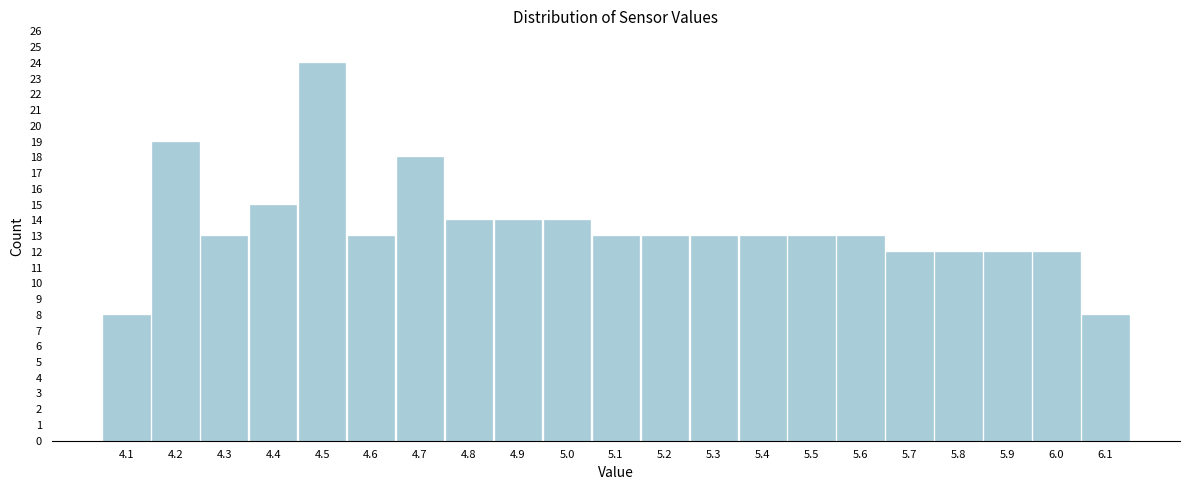

Reading left to right, what are all the values shown in this chart?

4.1=8	4.2=19	4.3=13	4.4=15	4.5=24	4.6=13	4.7=18	4.8=14	4.9=14	5.0=14	5.1=13	5.2=13	5.3=13	5.4=13	5.5=13	5.6=13	5.7=12	5.8=12	5.9=12	6.0=12	6.1=8